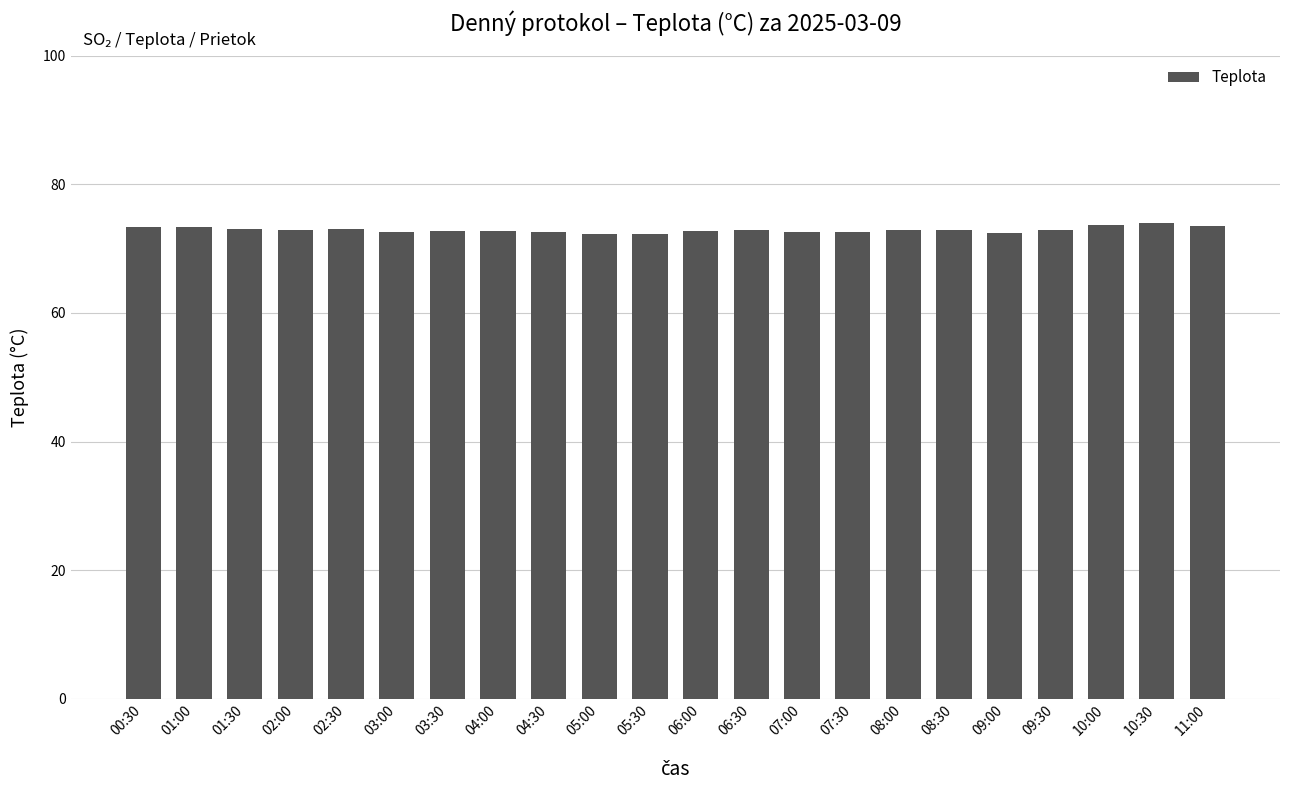

True or false: the data shows 73.1 at 01:30.

True